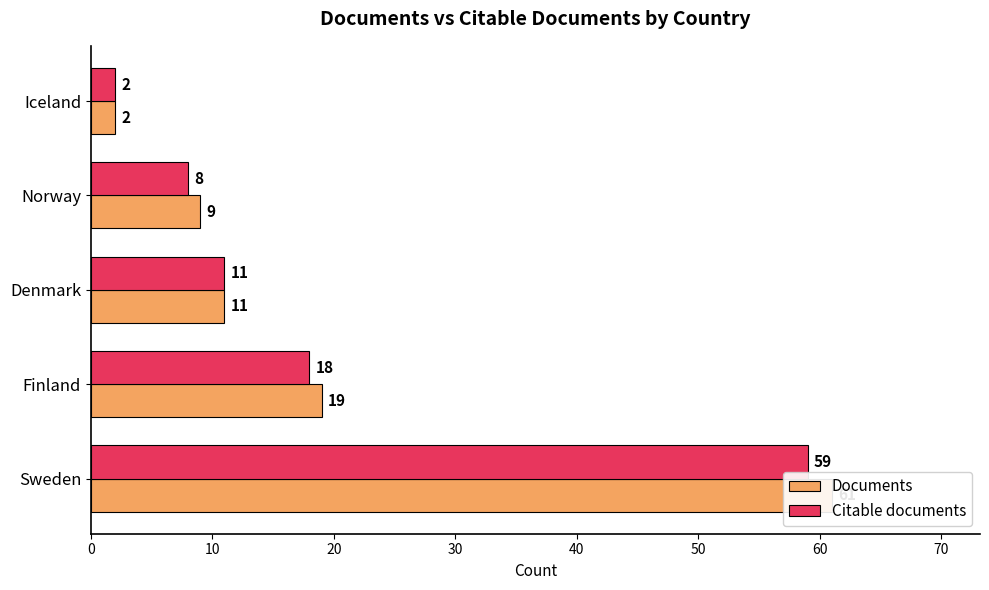

What is the spread (max minus min) of values at Sweden?

2